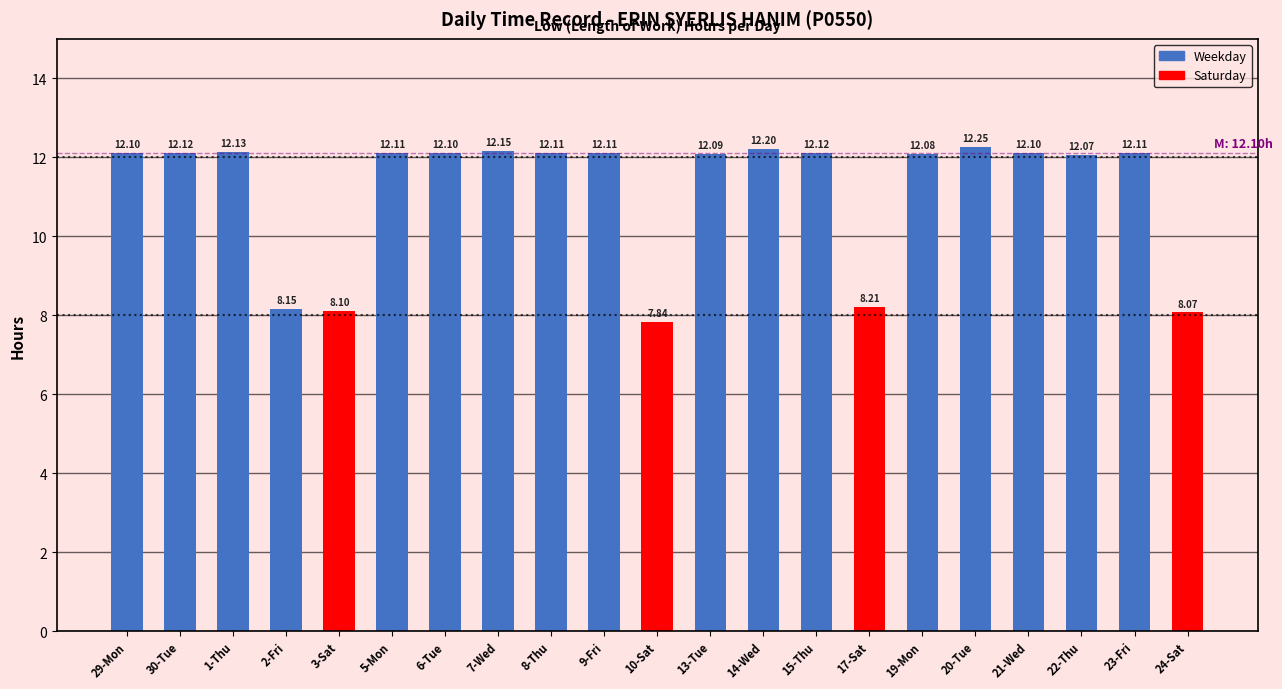

What is the change in value from 10-Sat to 21-Wed?

+4.3